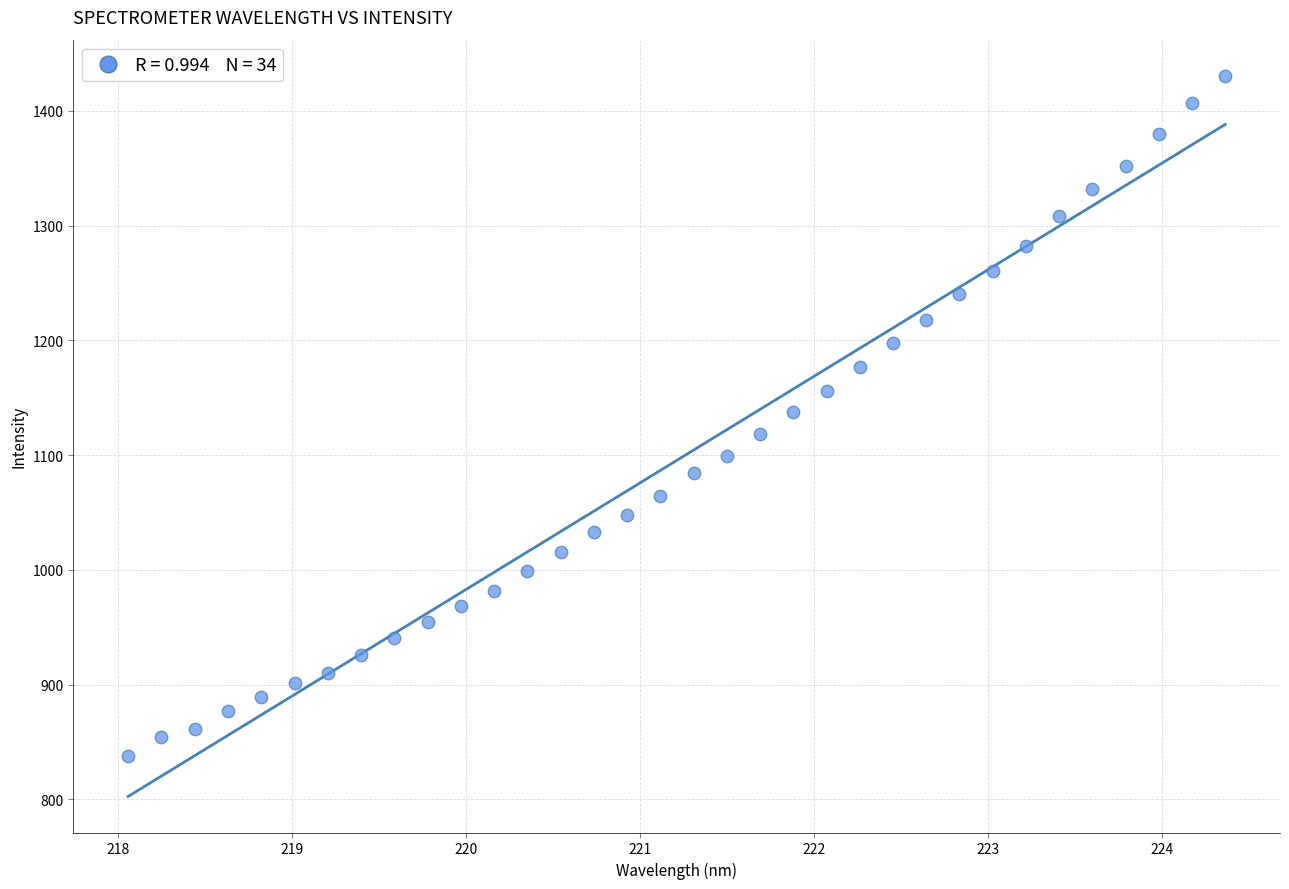

What is the range of Y values (max minus min)?

592.4